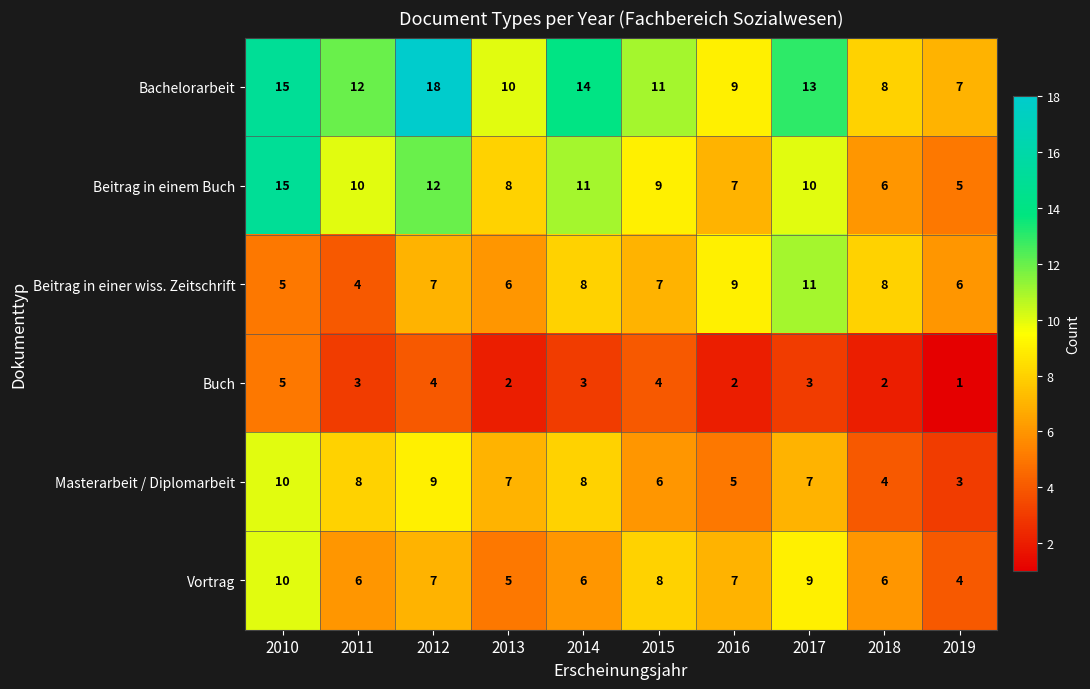

Which series has the largest total across all categories?

Bachelorarbeit